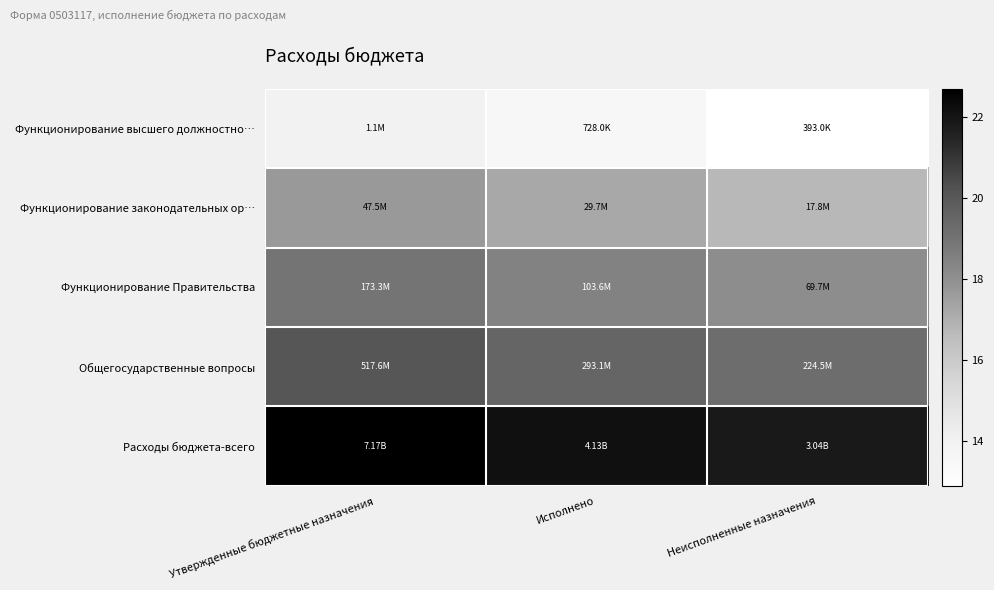

How many data points does each series have?

3